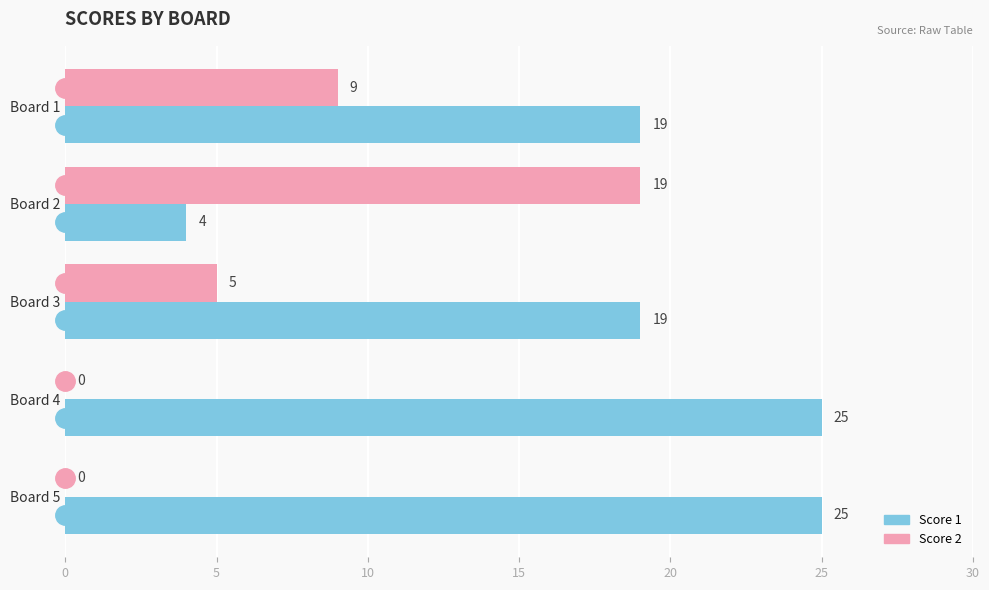

Is it true that Score 2 equals 19 at Board 2?

True